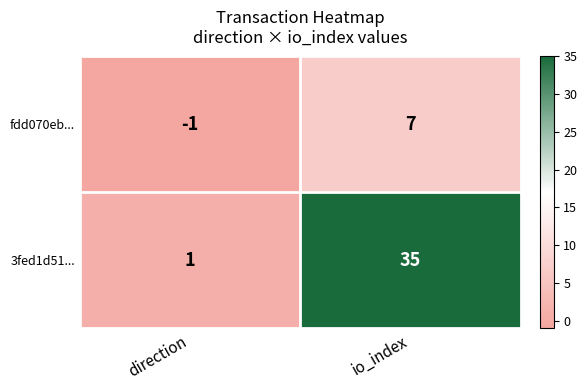

What is the approximate value of 3fed1d51... at io_index?

35